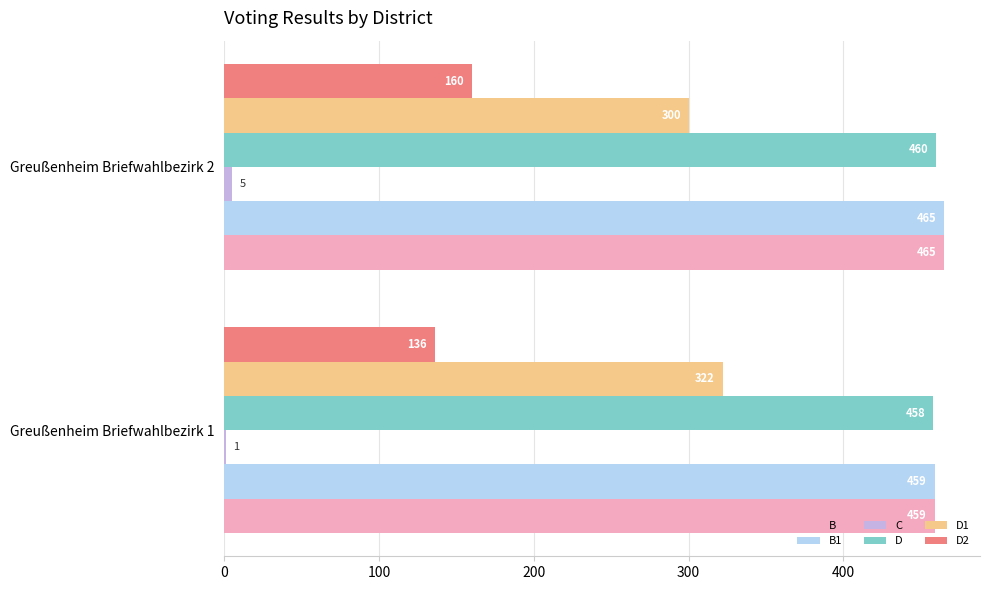

At which label is D closest to 459?

Greußenheim Briefwahlbezirk 1